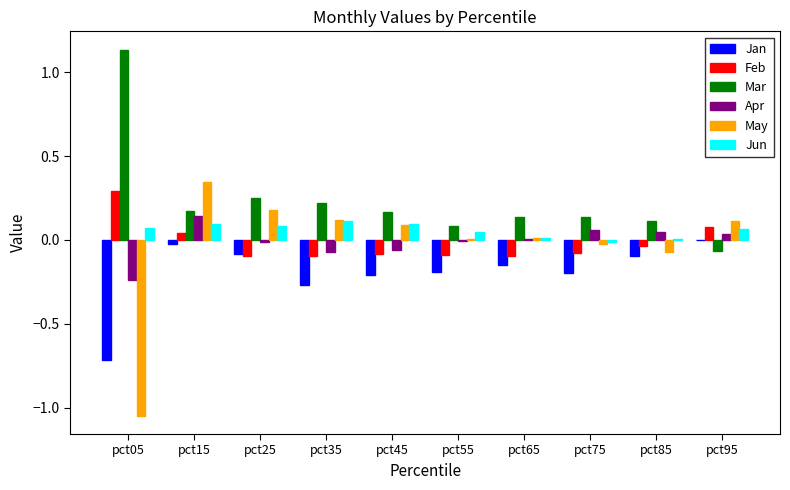

Which series has the largest total across all categories?

Mar